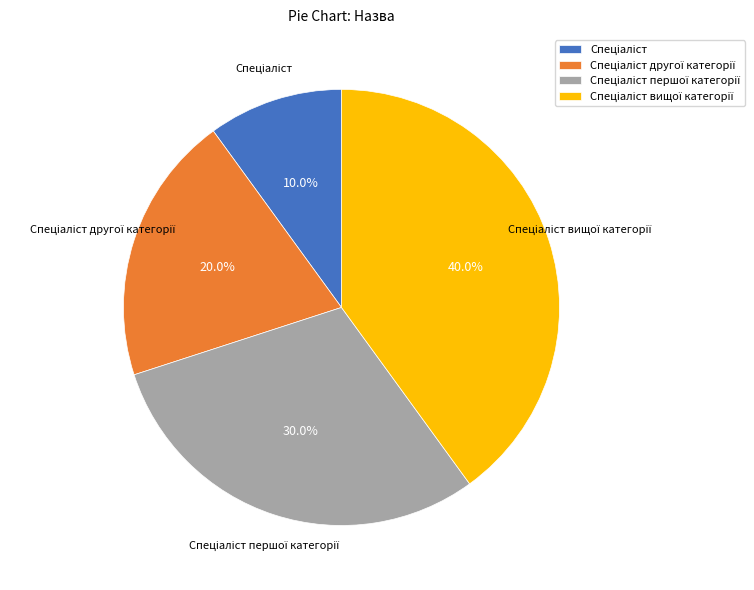

To the nearest percent, what is the difference between the largest and smallest slice percentages?

30%